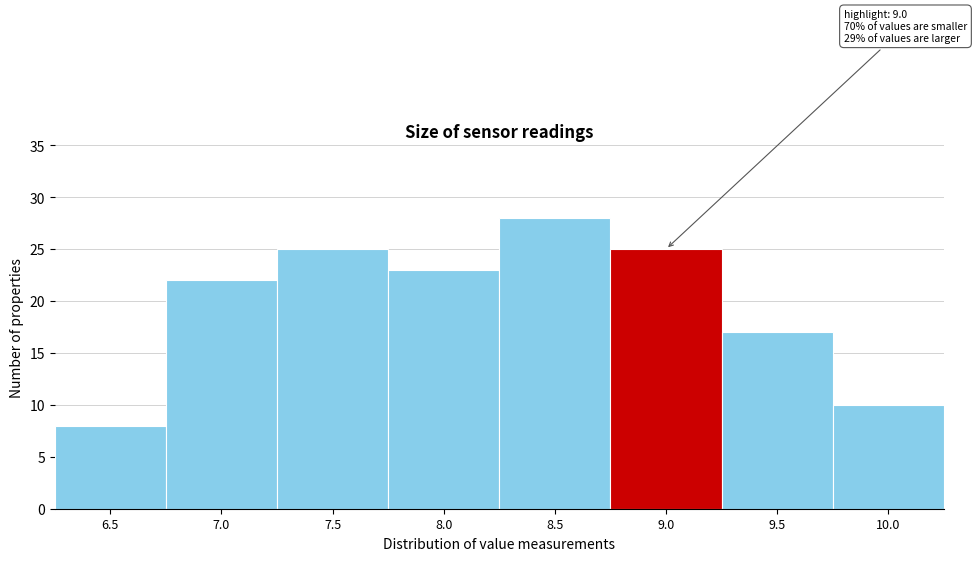

Reading left to right, extract all data points from this chart.

6.5=8	7.0=22	7.5=25	8.0=23	8.5=28	9.0=25	9.5=17	10.0=10